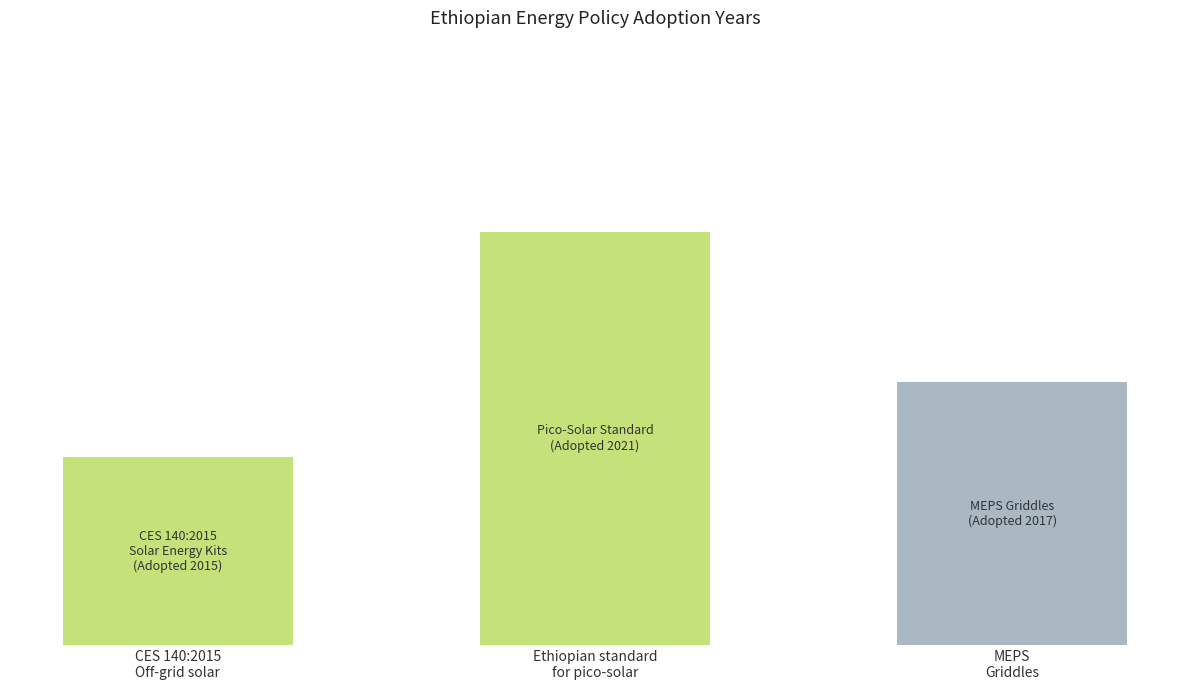

What is the average value?

8